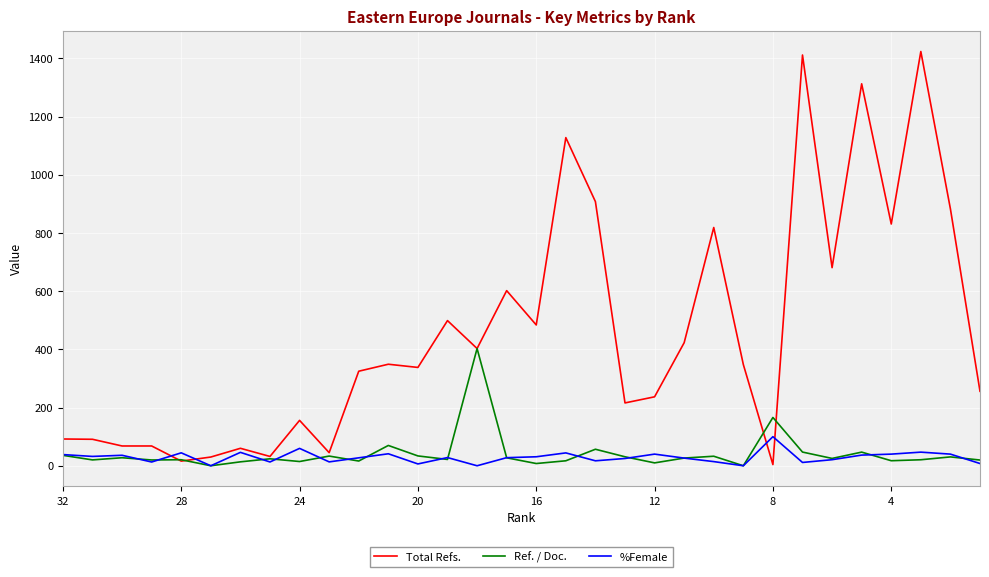

List the series in order of their peak value, highest first.

Total Refs., Ref. / Doc., %Female